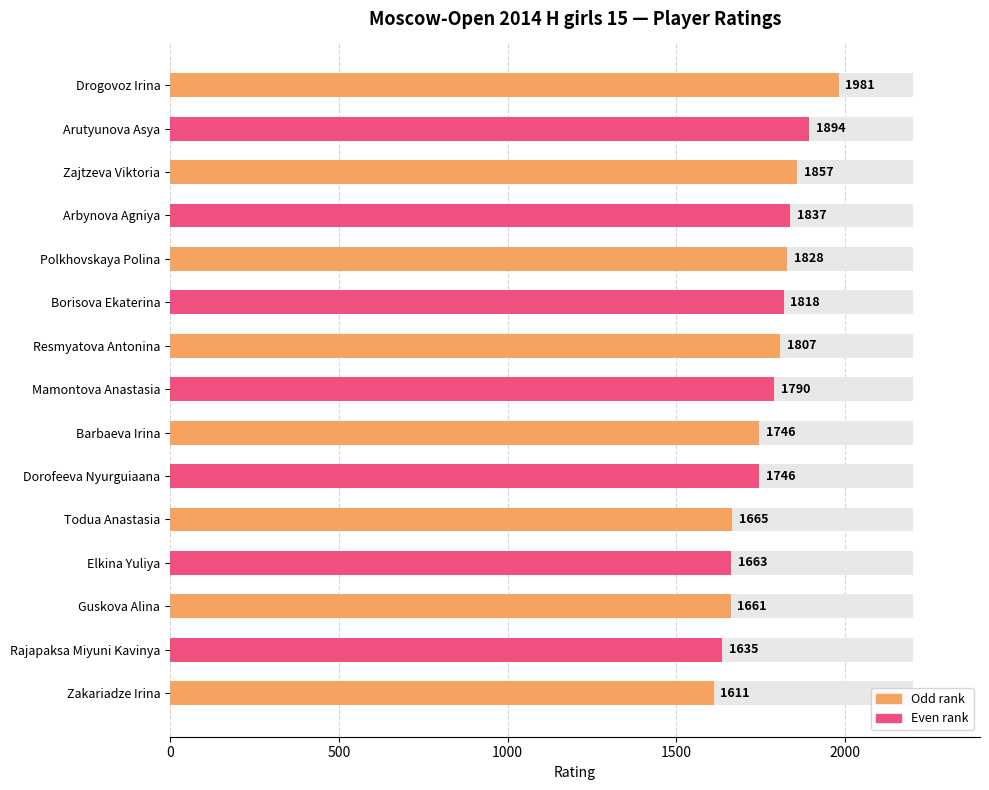

Reading left to right, extract all data points from this chart.

1981	1894	1857	1837	1828	1818	1807	1790	1746	1746	1665	1663	1661	1635	1611